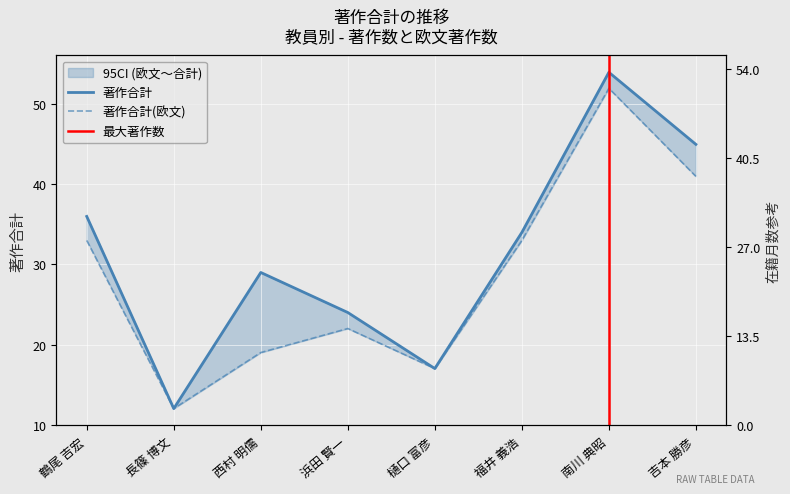

True or false: 著作合計 and 著作合計(欧文) intersect in this chart.

False